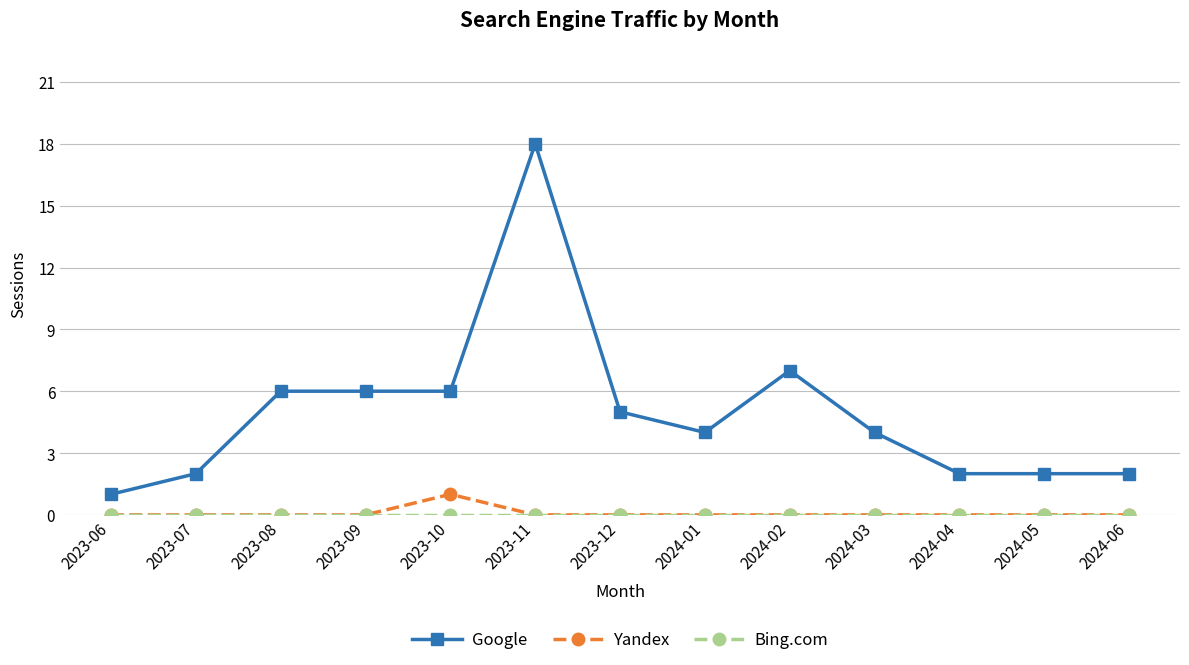

True or false: Yandex and Google intersect in this chart.

False